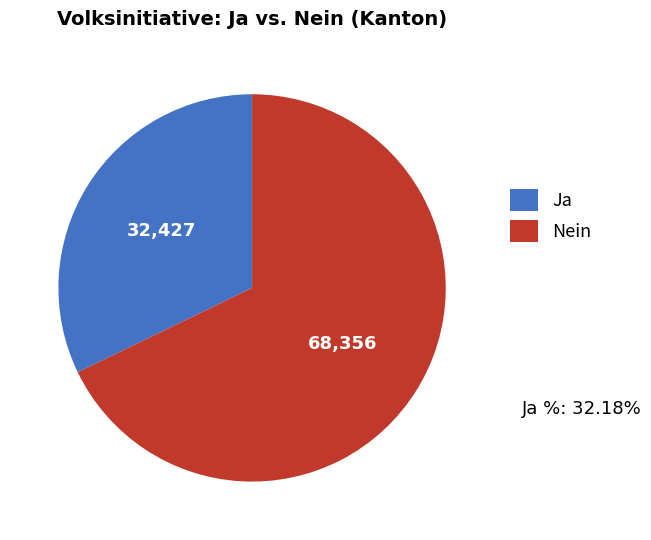

Which slice is the largest?

Nein